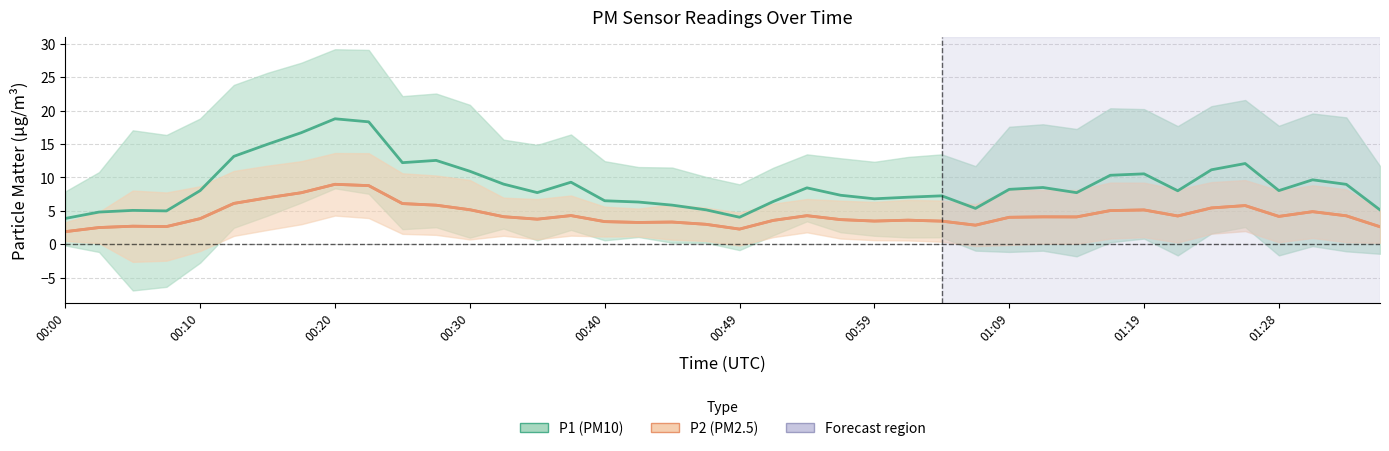

What is the label of the 6th point from the left?

00:49